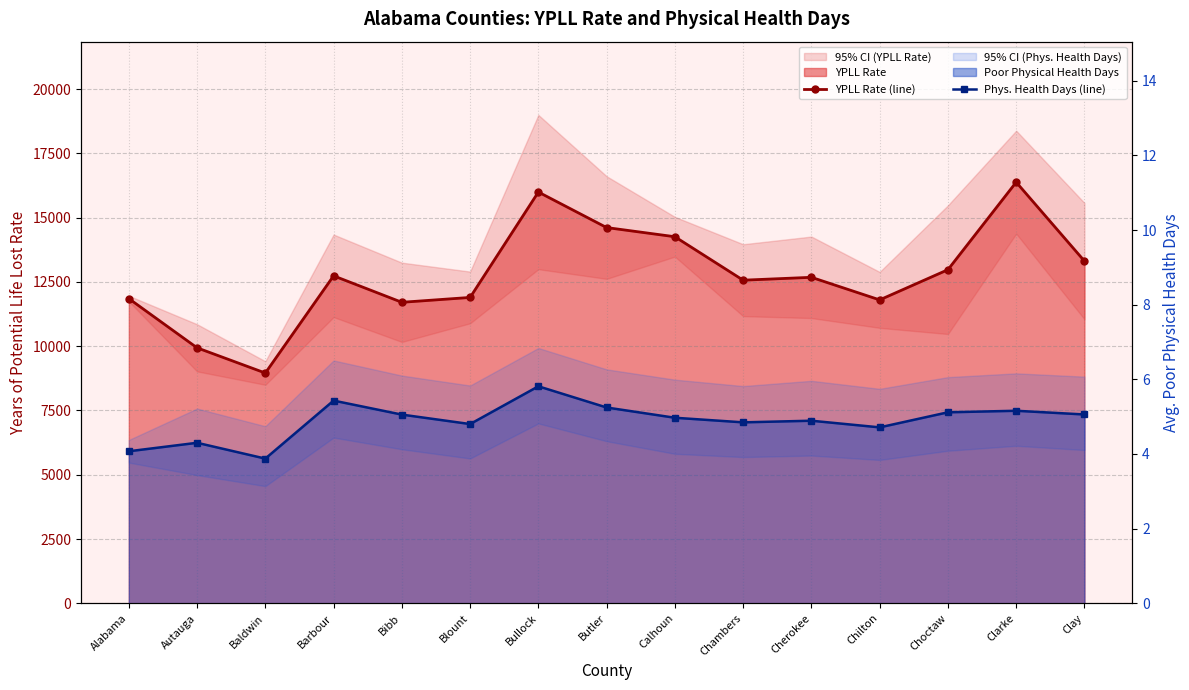

Which series has the largest total across all categories?

YPLL Rate (line)